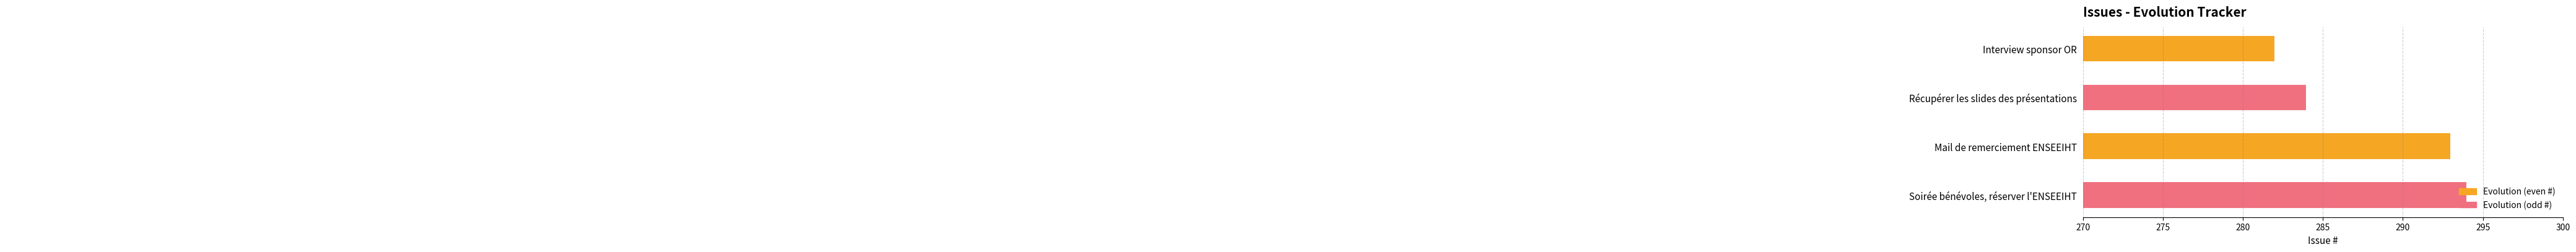

Approximately how many times larger is the value at Récupérer les slides des présentations compared to Mail de remerciement ENSEEIHT?

1.0